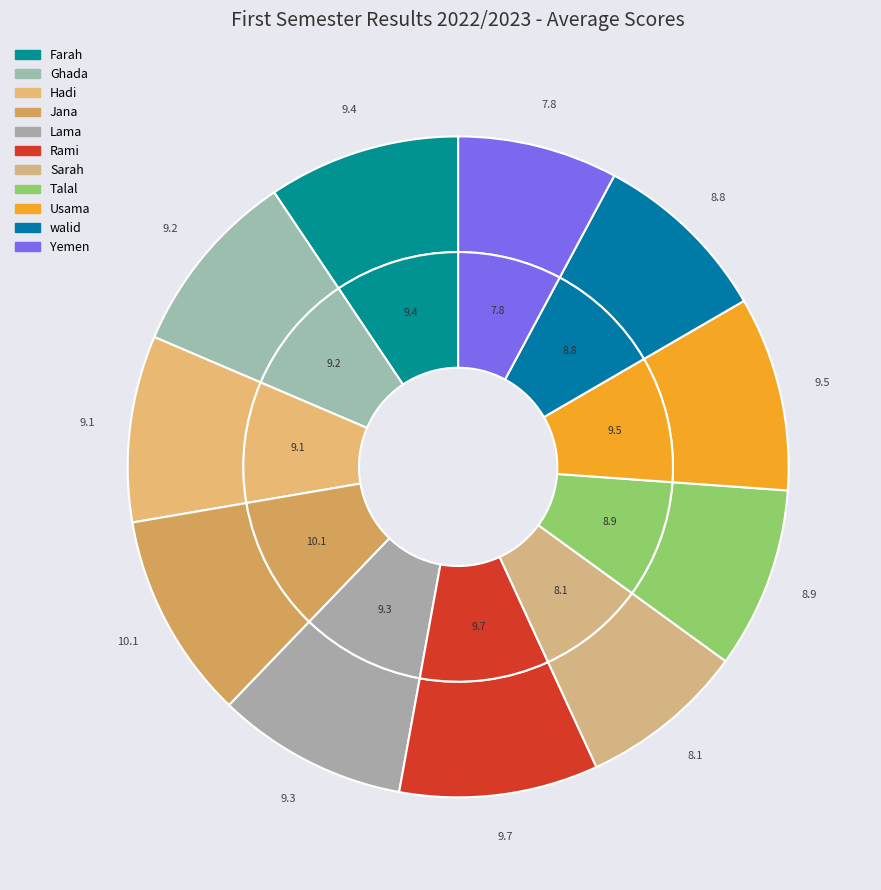

To the nearest percent, what is the difference between the largest and smallest slice percentages?

2%